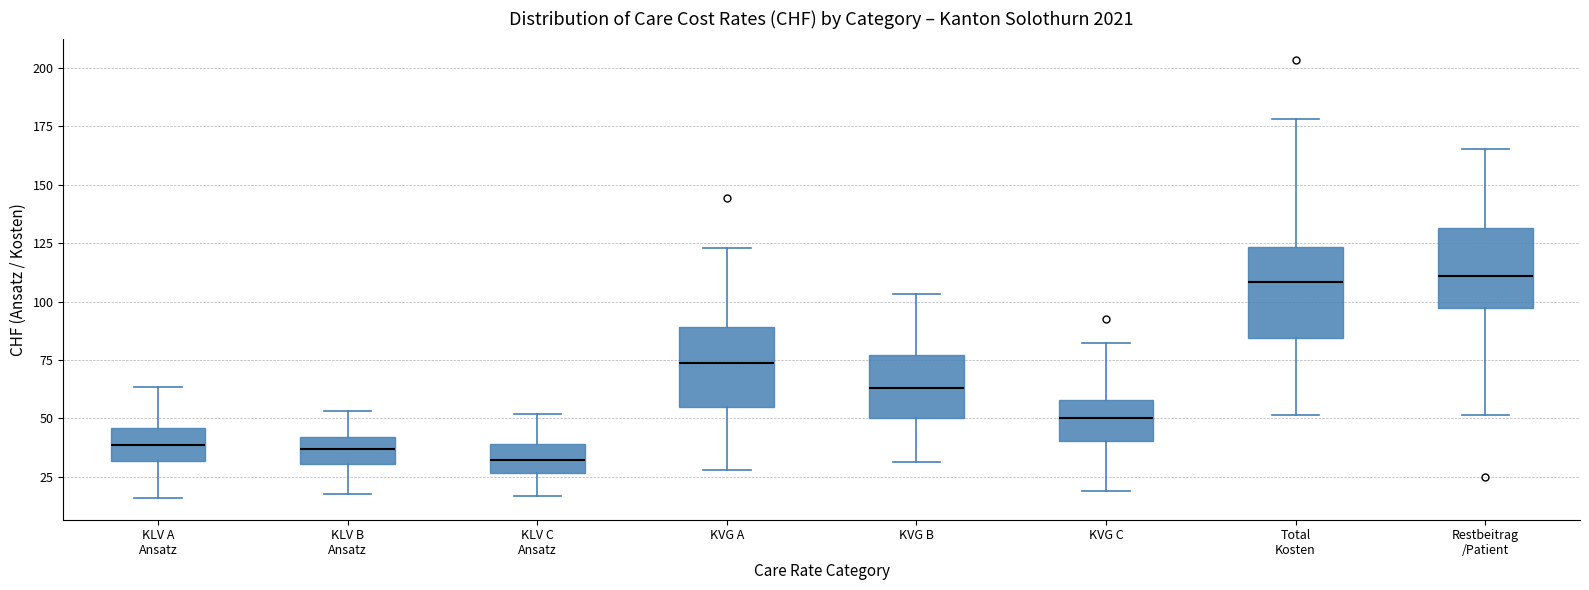

Where does the upper whisker of the box for KLV B Ansatz end on the y-axis? The values are not printed on the chart, so give them approximately, as read against the axis.

55